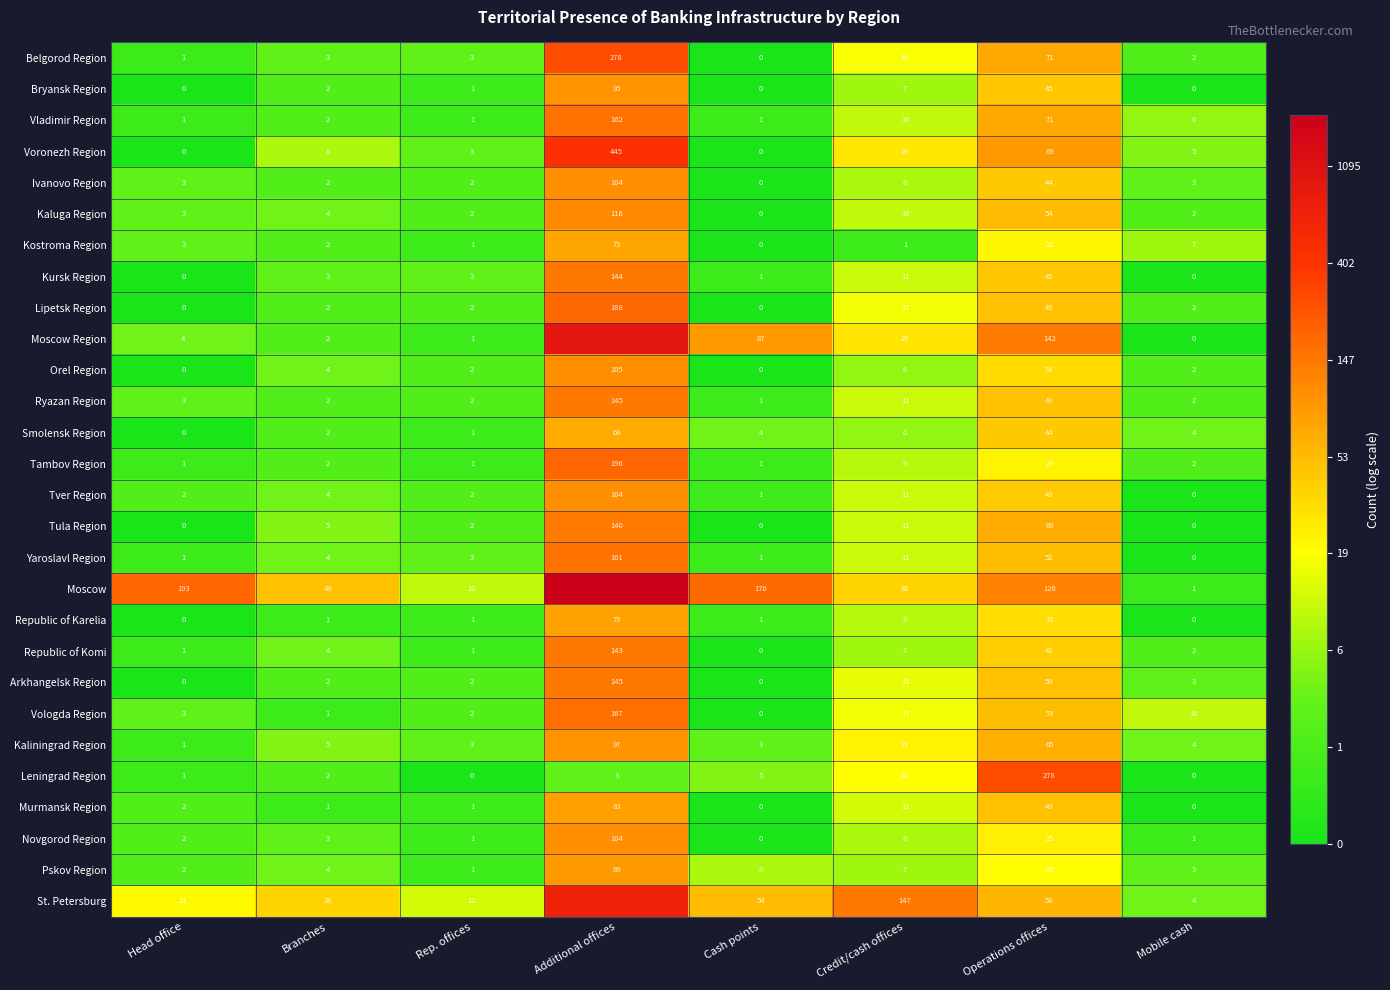

At which label does Lipetsk Region reach its peak?

Additional offices